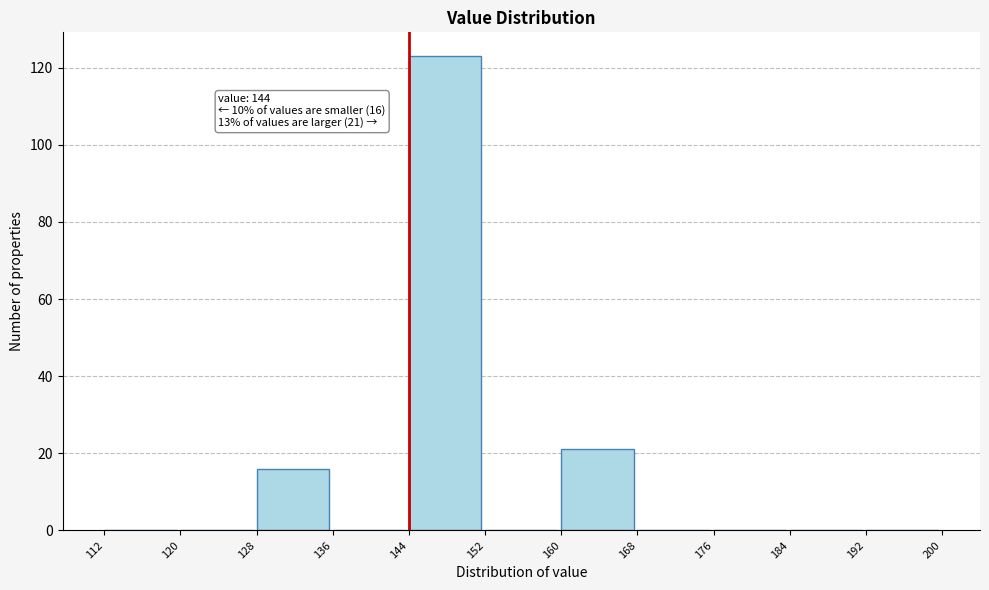

Which range on the x-axis has the tallest bar?

144 to 152